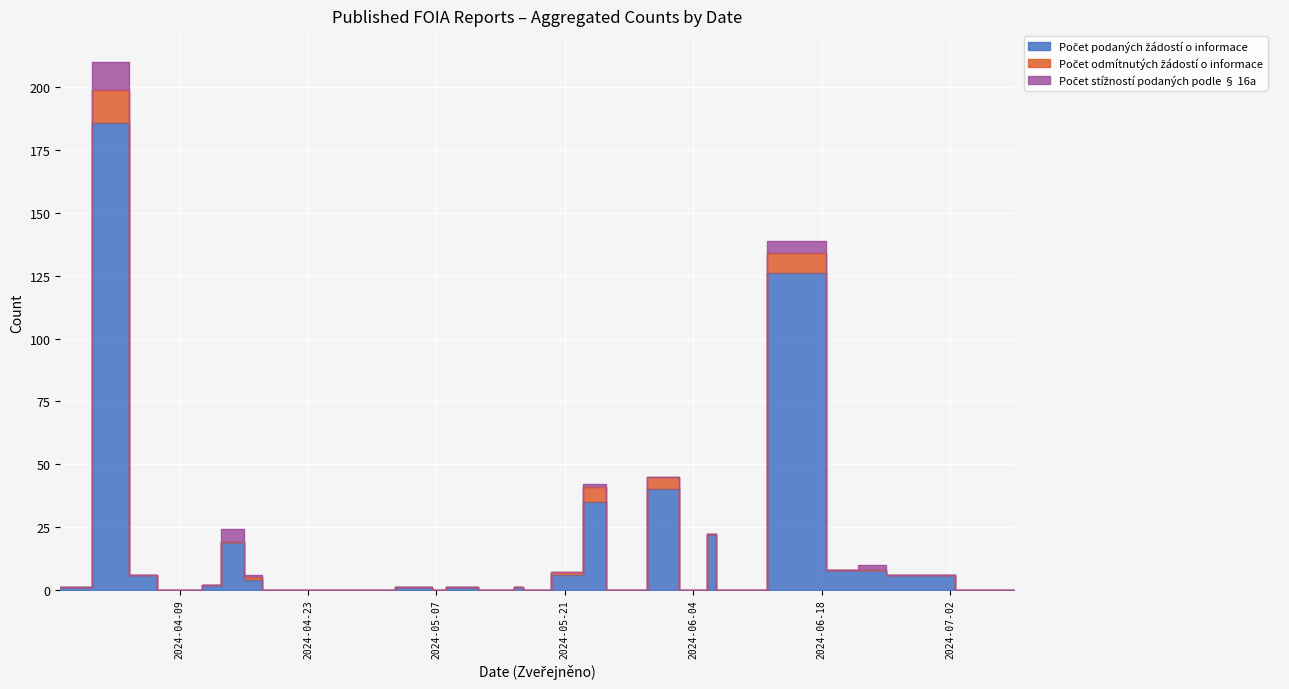

At how many categories does at least one series exceed 30?

4